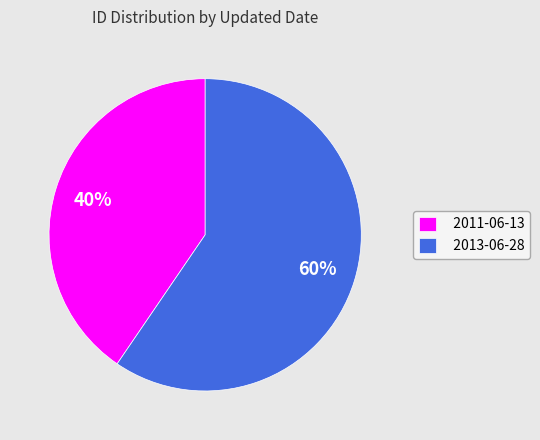

Which category has the biggest portion of the pie?

2013-06-28